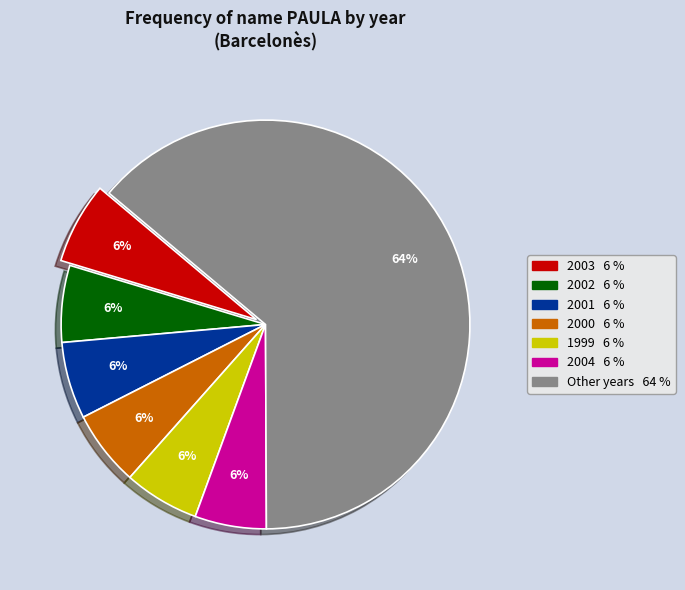

Count the number of slices in the pie.

7